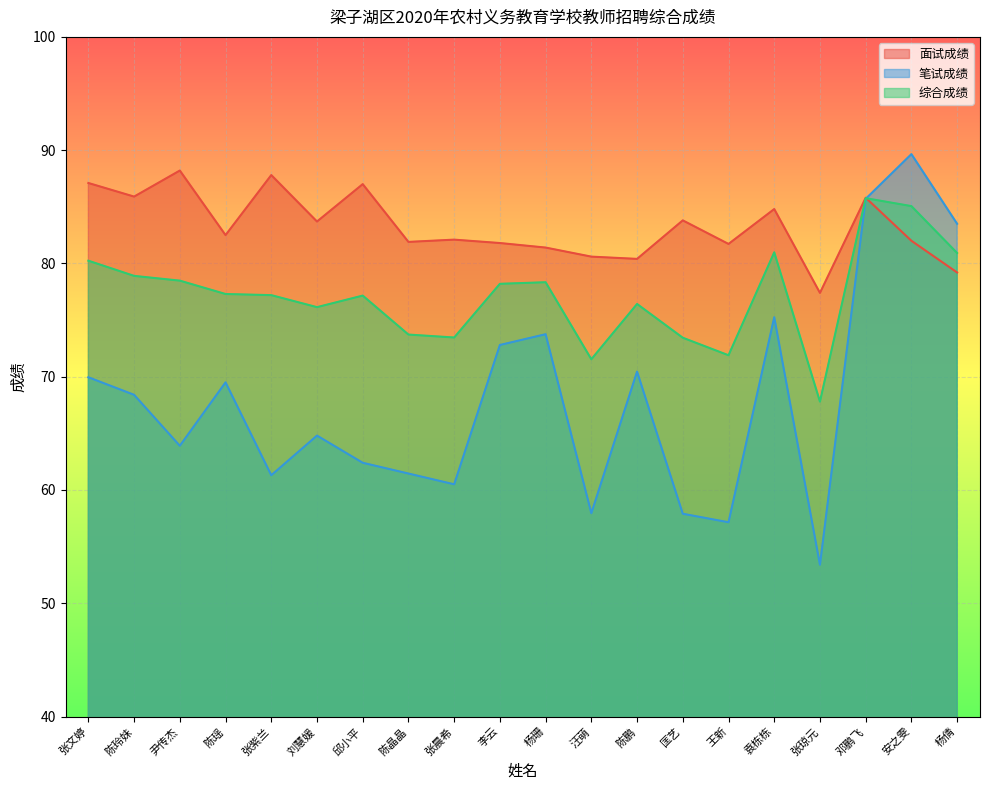

List the series in order of their peak value, lowest first.

综合成绩, 面试成绩, 笔试成绩